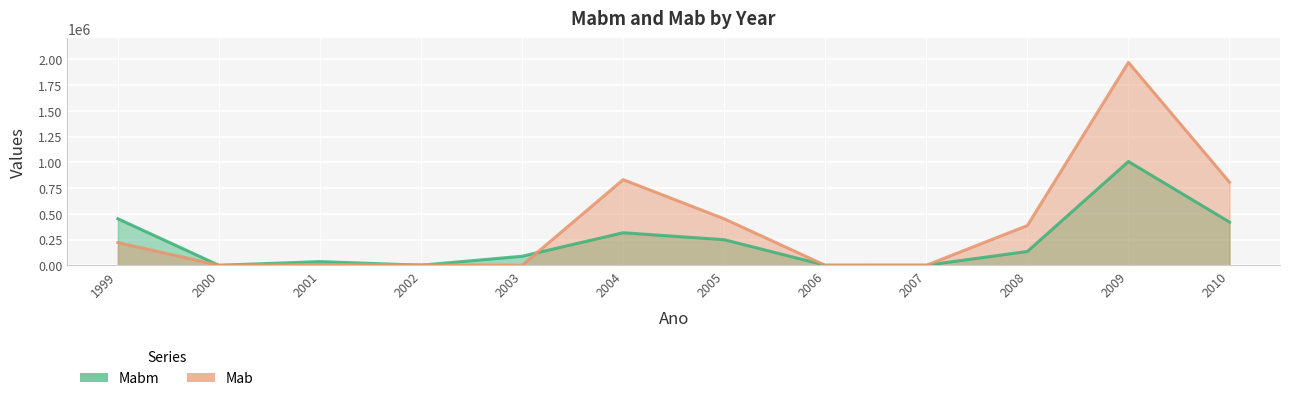

What is the difference between the Mab values at 2000 and 2008?

385689